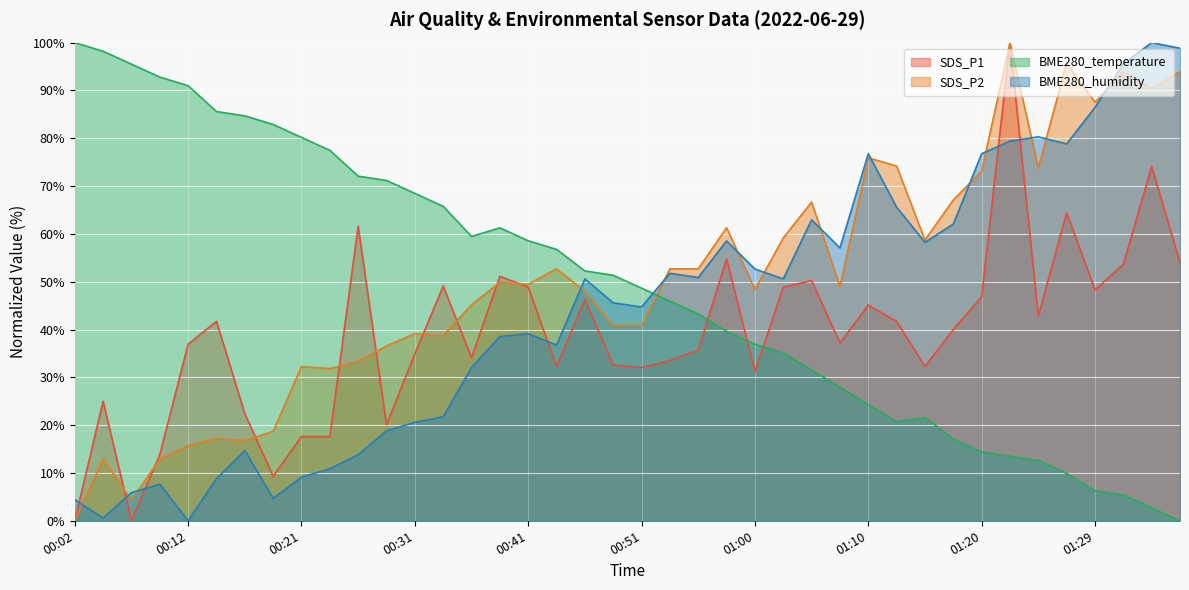

Where is the first local maximum for BME280_humidity?

00:09